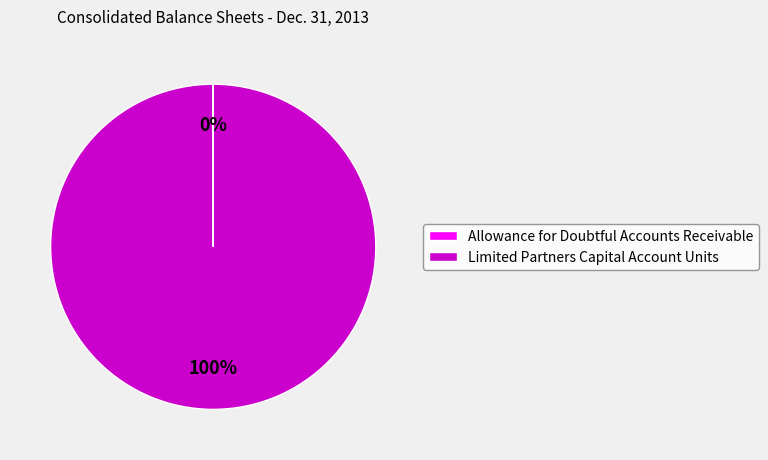

Which category accounts for the majority?

Limited Partners Capital Account Units